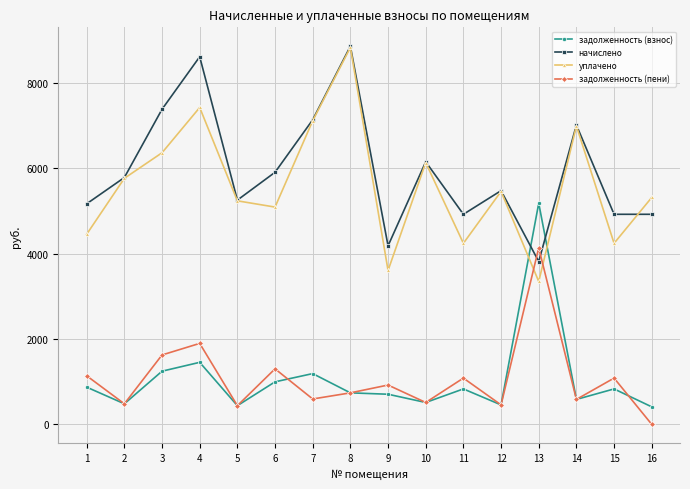

Which series has the largest total across all categories?

начислено